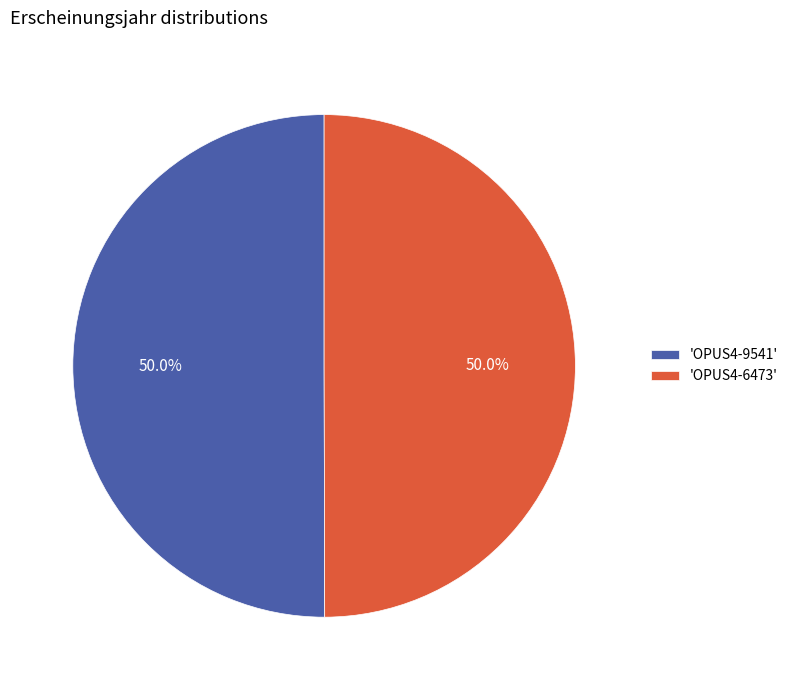

Approximately how many times larger is the value at 'OPUS4-9541' compared to 'OPUS4-6473'?

1.0